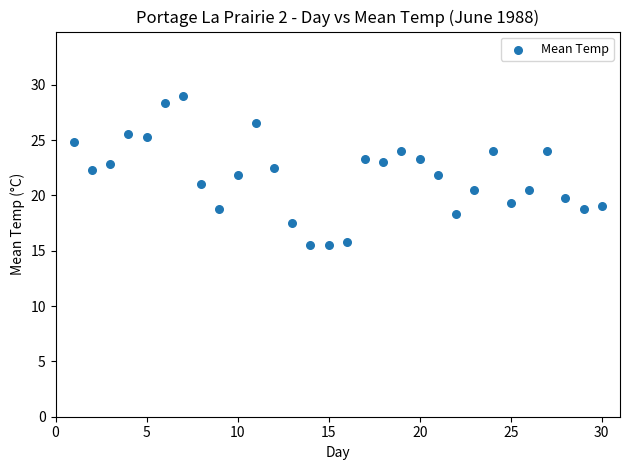

What is the range of X values (max minus min)?

29.0